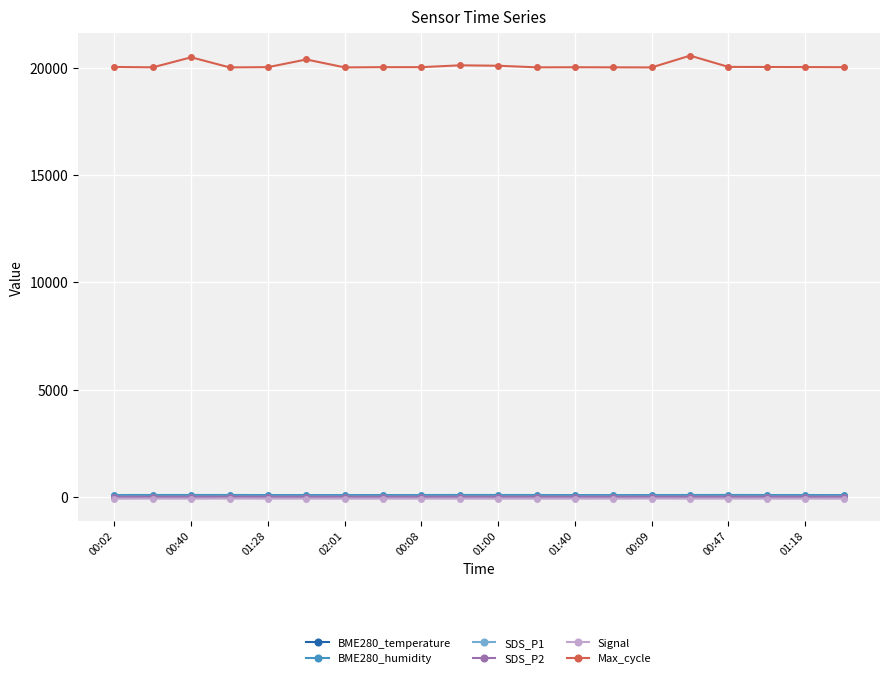

Which series has the largest total across all categories?

Max_cycle